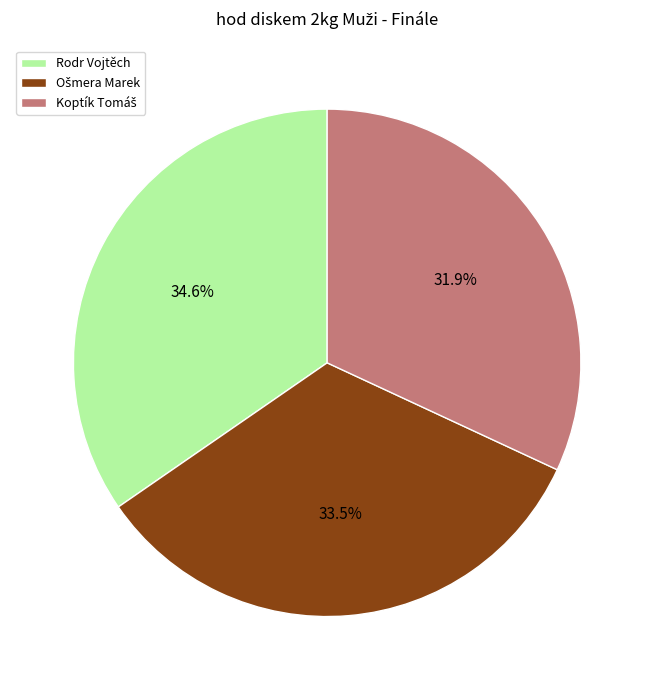

Which category has the biggest portion of the pie?

Rodr Vojtěch